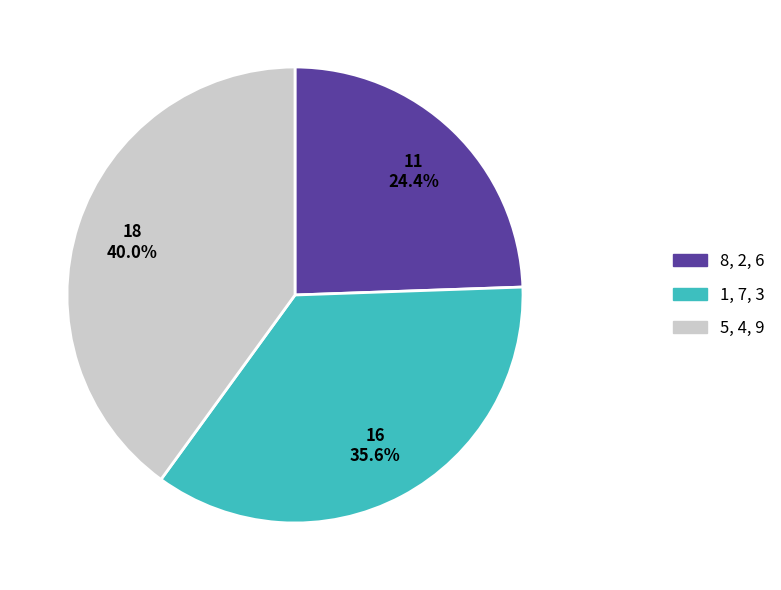

Is there a majority slice in this chart?

No